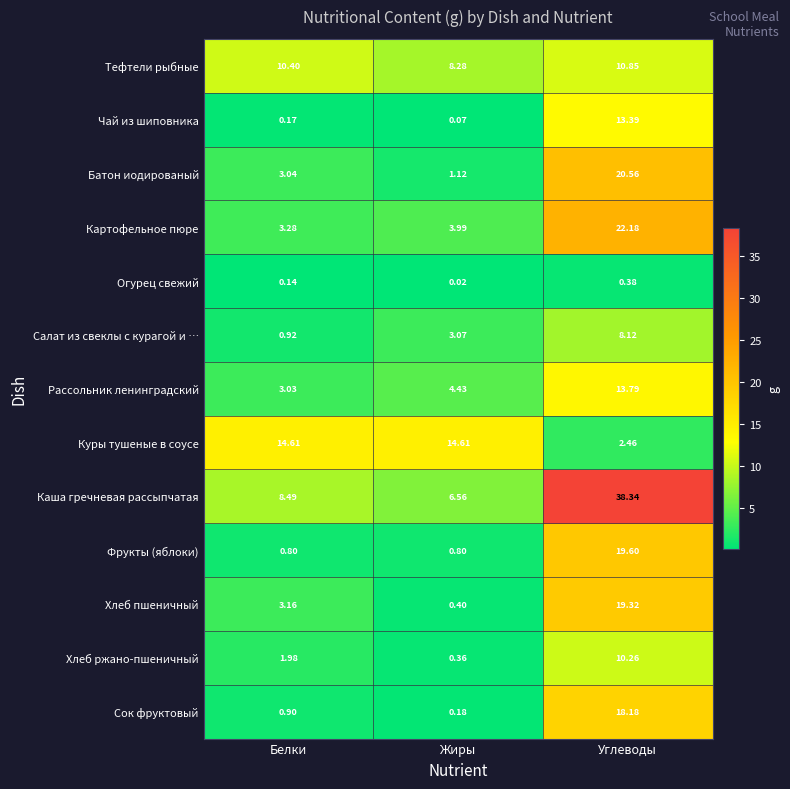

Rank the series at Белки from highest to lowest value.

Куры тушеные в соусе, Тефтели рыбные, Каша гречневая рассыпчатая, Картофельное пюре, Хлеб пшеничный, Батон иодированый, Рассольник ленинградский, Хлеб ржано-пшеничный, Салат из свеклы с курагой и …, Сок фруктовый, Фрукты (яблоки), Чай из шиповника, Огурец свежий